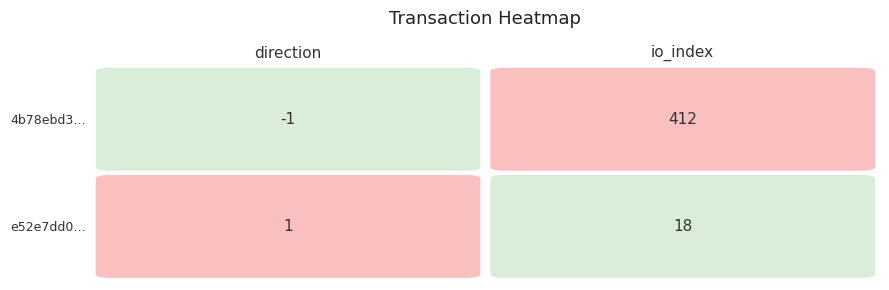

Rank the series by their maximum value, from lowest to highest.

e52e7dd0d9e79881b599b5cb8e3f9f7a8b1c9b9, 4b78ebd30a3e8f0b24f271fd5f2d4efbd4e3611